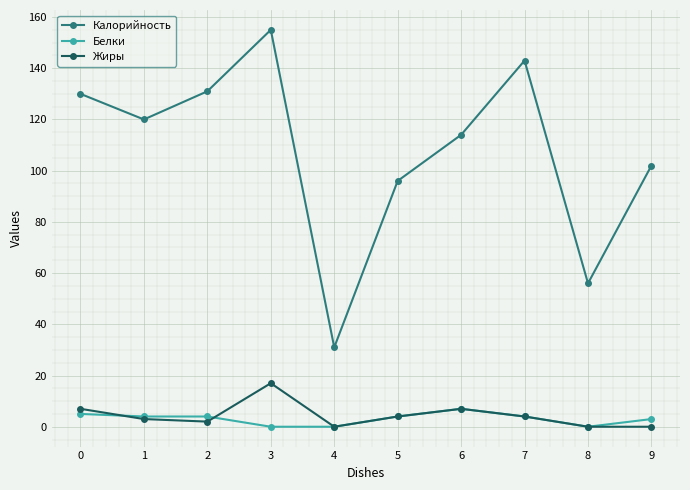

Is this an area chart (filled region under the line)?

No